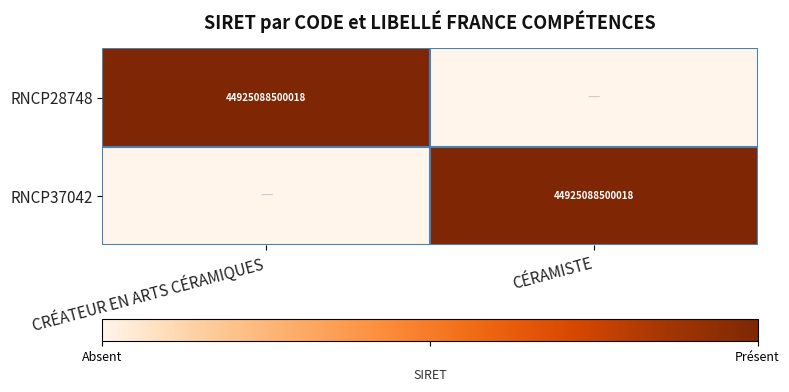

Read the RNCP28748 value at CRÉATEUR EN ARTS CÉRAMIQUES.

1